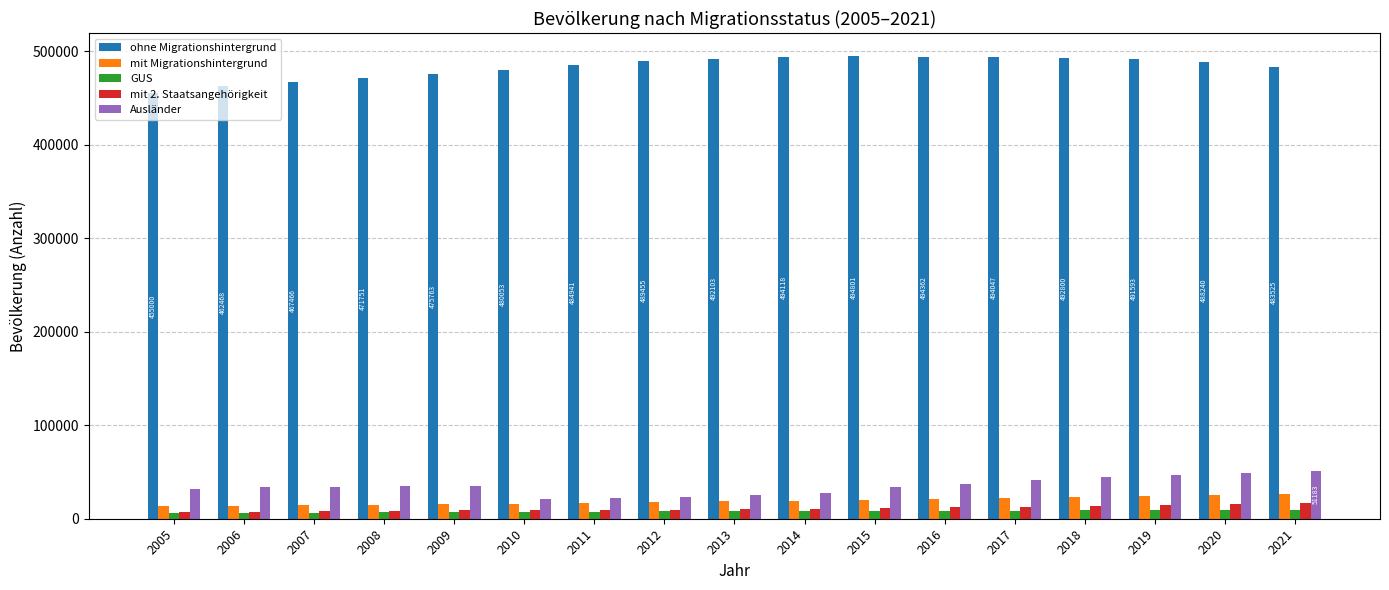

What is the maximum value shown in the chart?

494801